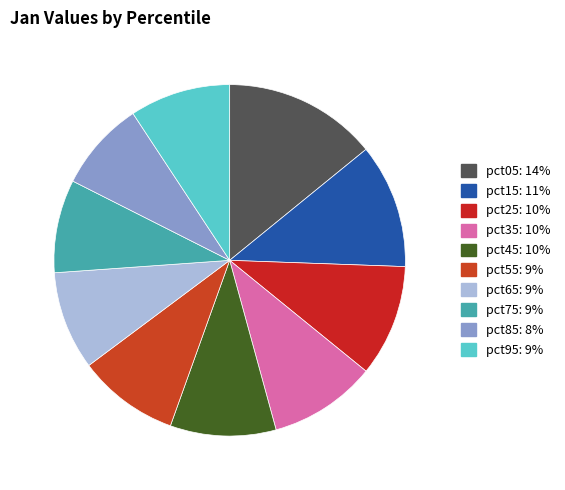

How many slices are in this pie chart?

10